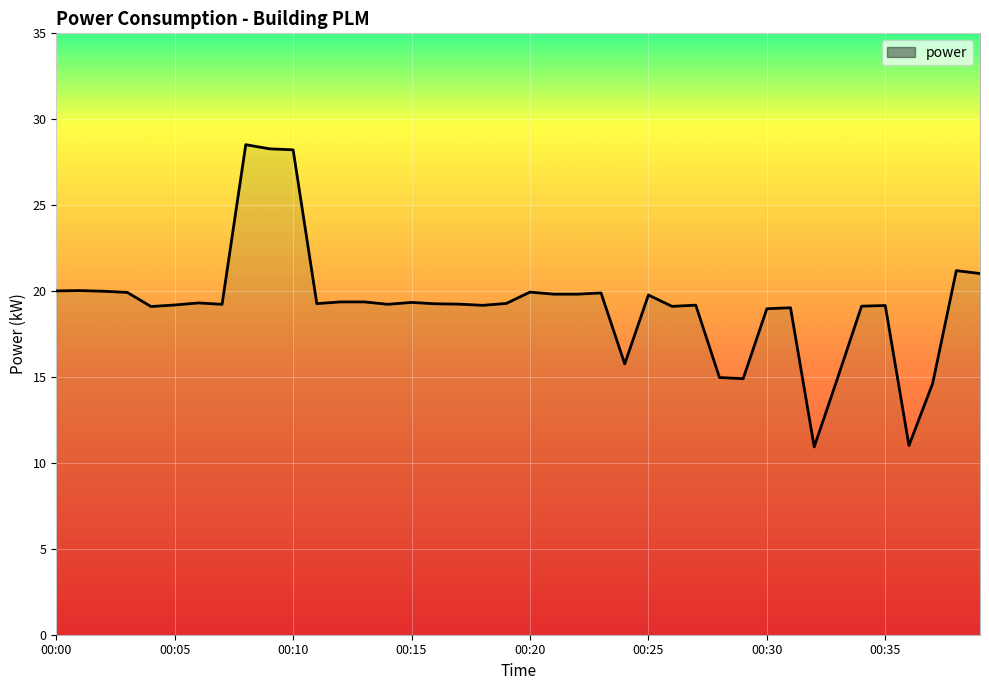

What is the maximum value shown in the chart?

28.5